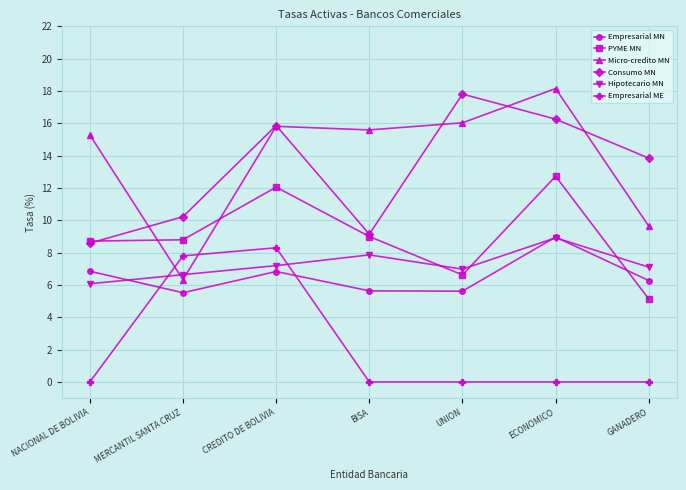

What is the difference between the highest and lowest values at MERCANTIL SANTA CRUZ?

4.7